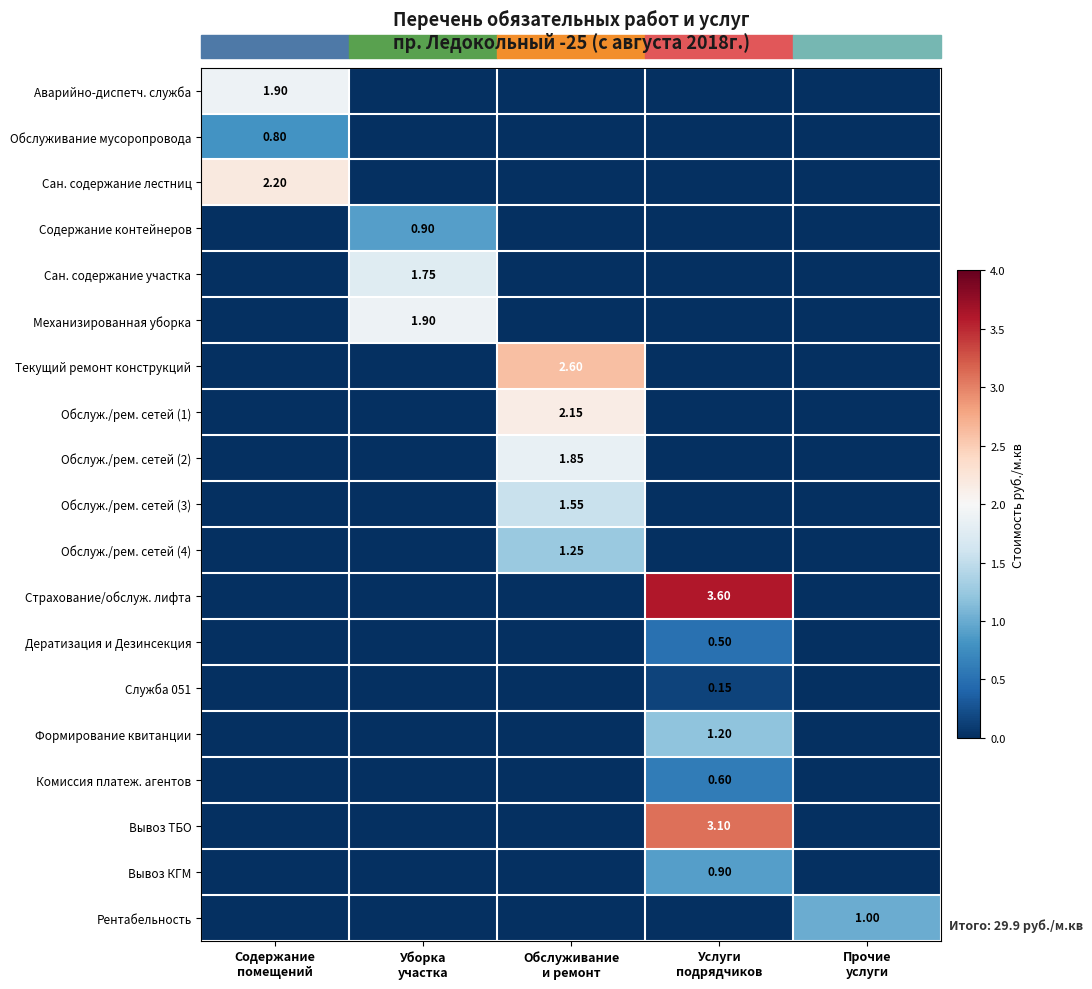

What is the difference between the maximum and second lowest values in the Обслуживание мусоропровода series?

0.8